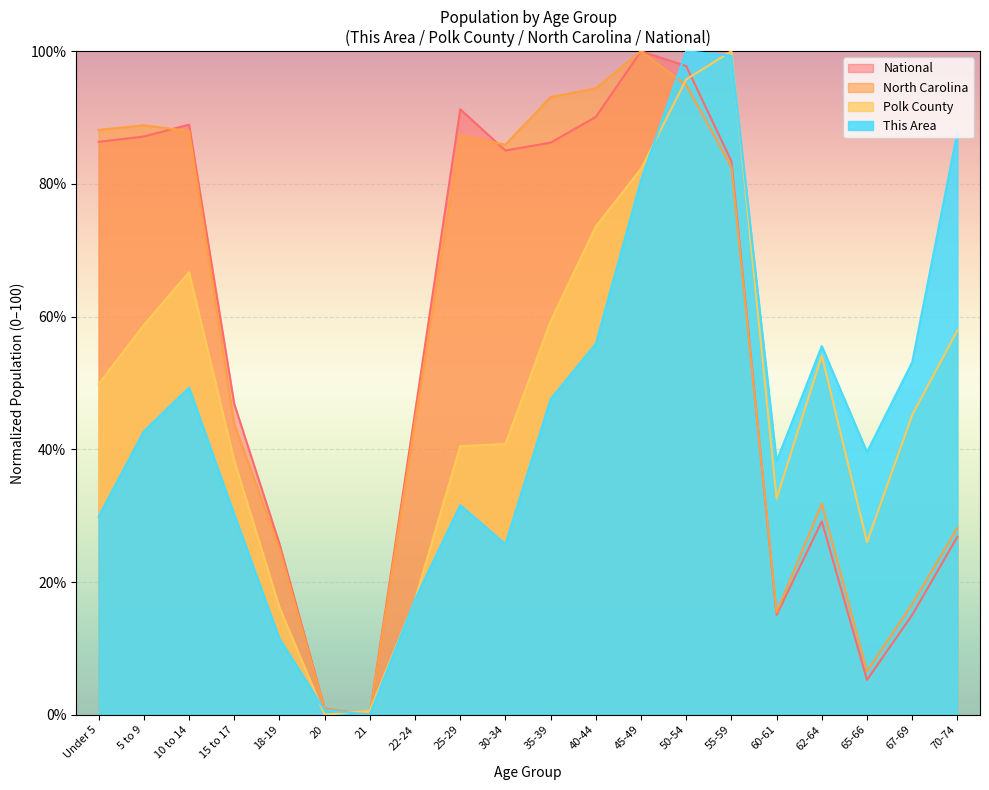

Between 40-44 and 55-59, which series saw the biggest shift?

This Area